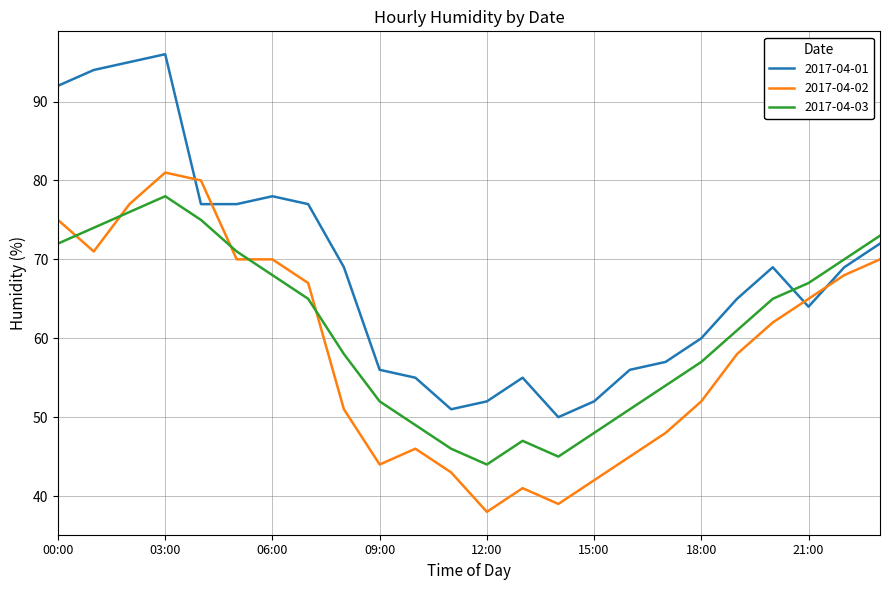

Which series has the largest range (max minus min)?

2017-04-01